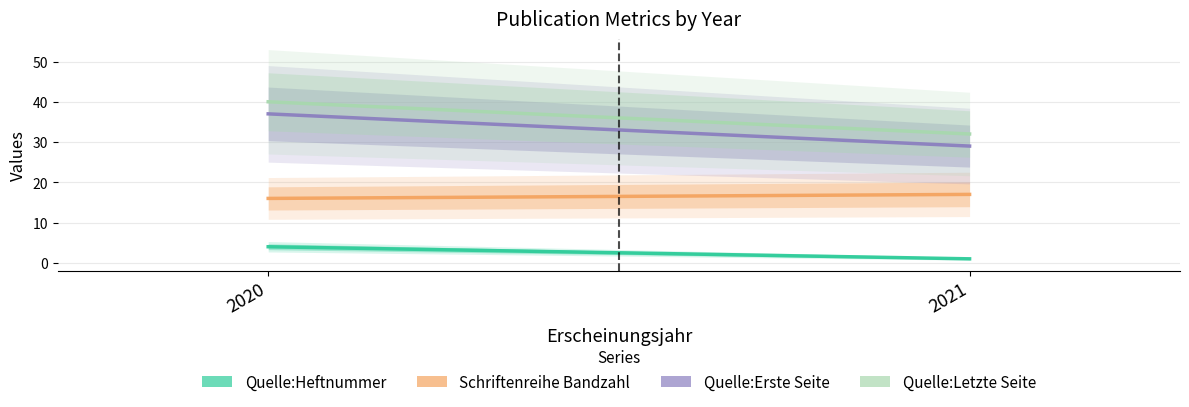

Rank the series at 2021 from lowest to highest value.

Quelle:Heftnummer, Schriftenreihe Bandzahl, Quelle:Erste Seite, Quelle:Letzte Seite